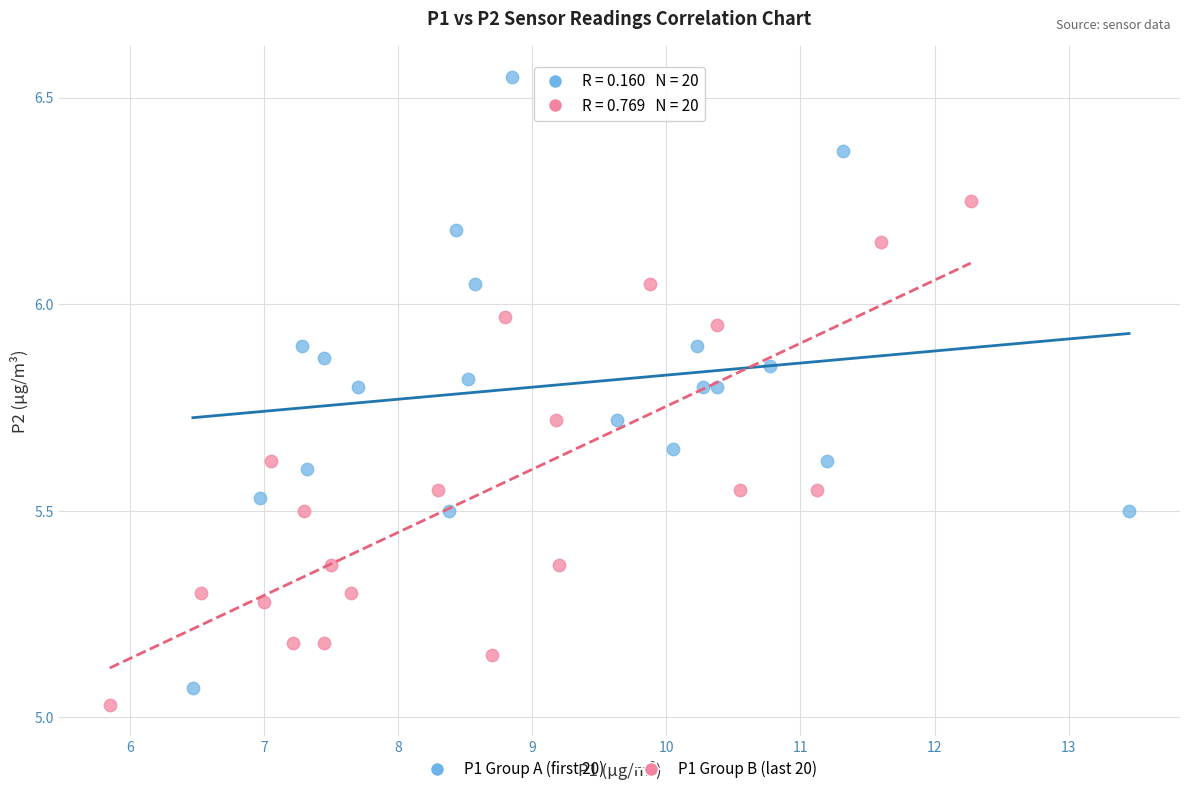

Which series has the largest Y range (max minus min)?

P1 Group A (first 20)